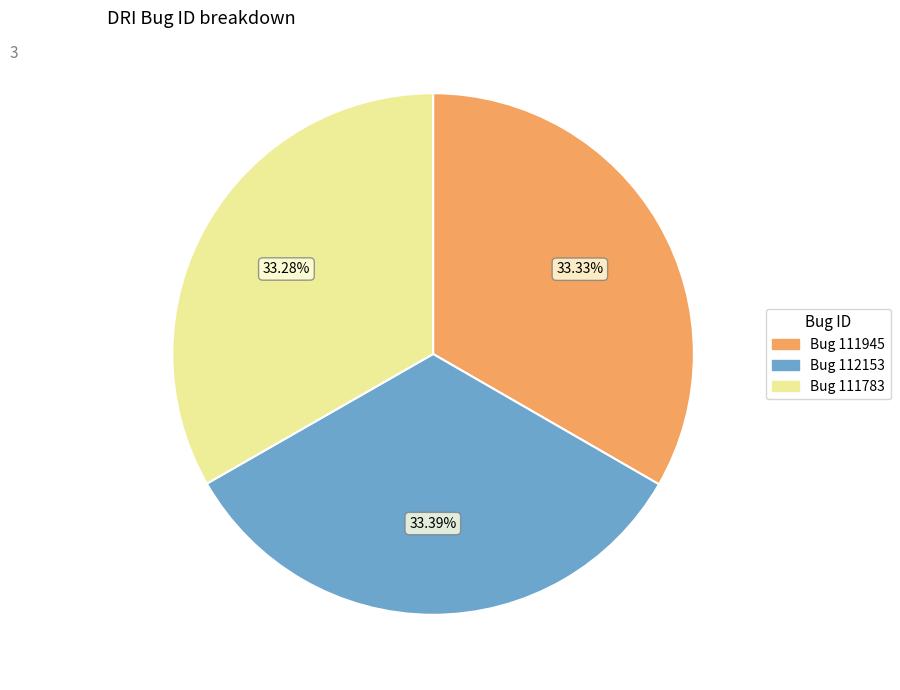

To the nearest percent, what is the average slice percentage?

33%